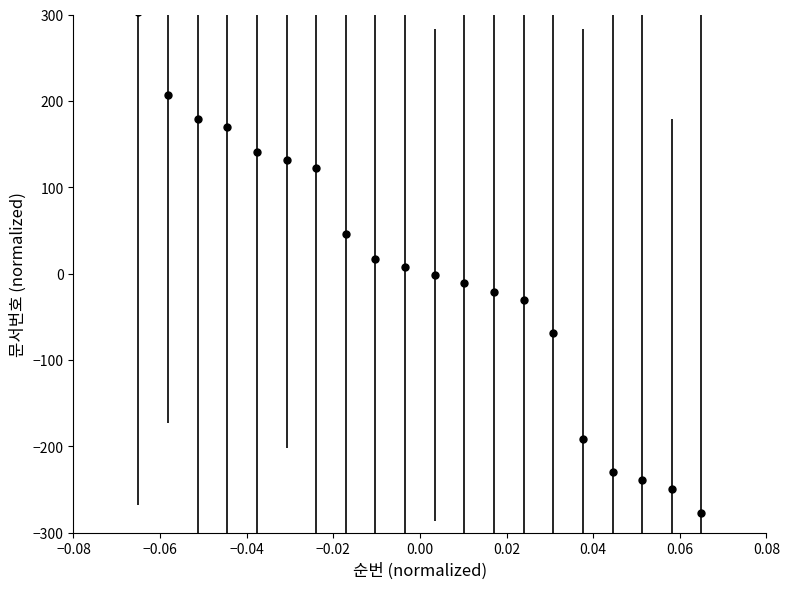

What is the value of the 3rd point from the left?

178.8